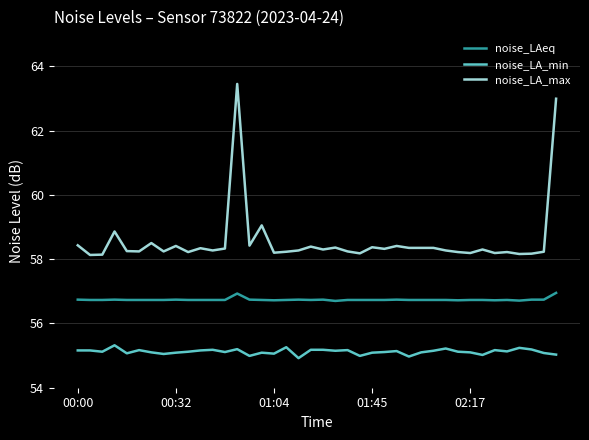

Does the chart have visible grid lines?

Yes